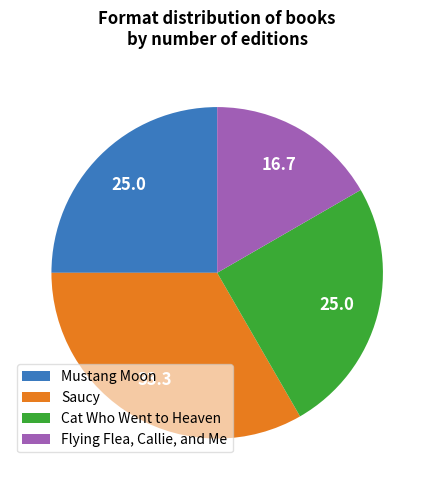

What is the largest slice in the pie chart?

Saucy